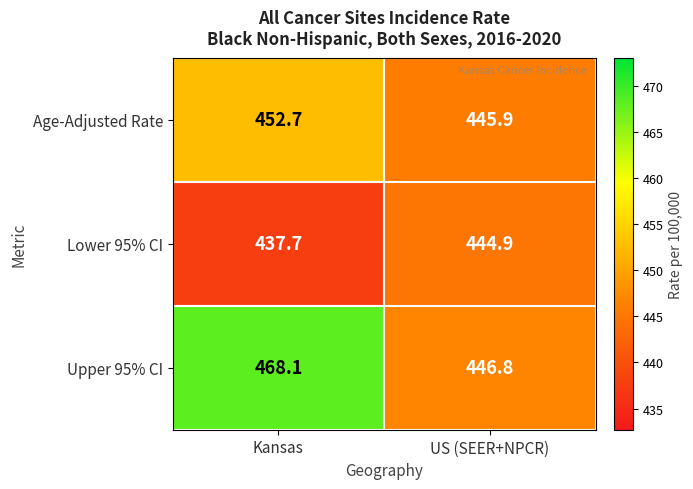

Which series has the largest total across all categories?

Upper 95% CI